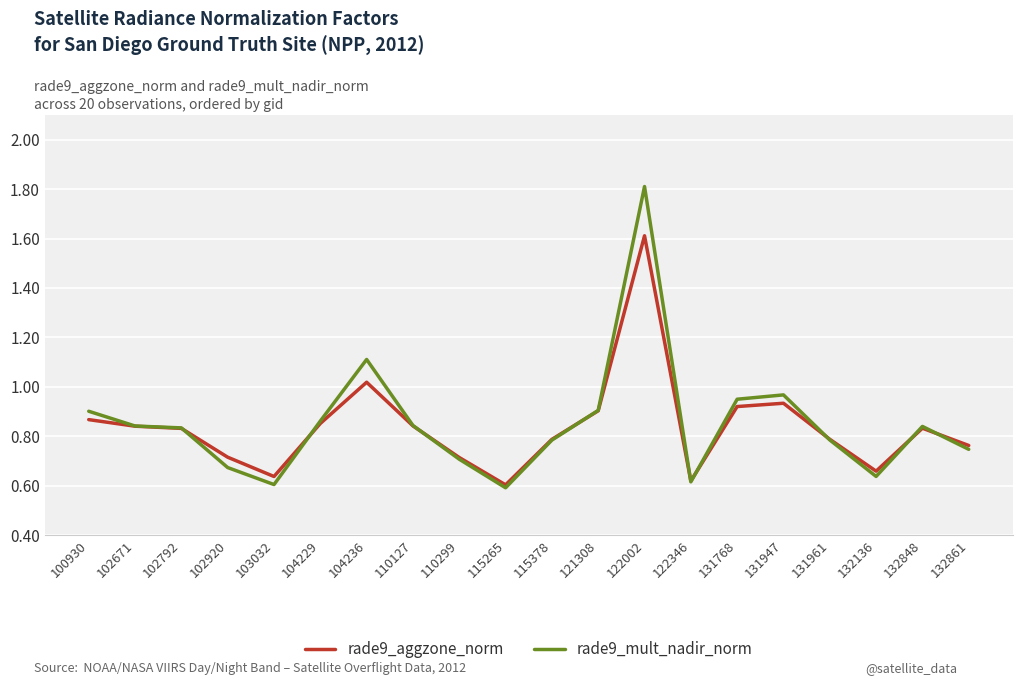

Between 115378 and 122346, which series saw the biggest shift?

rade9_mult_nadir_norm